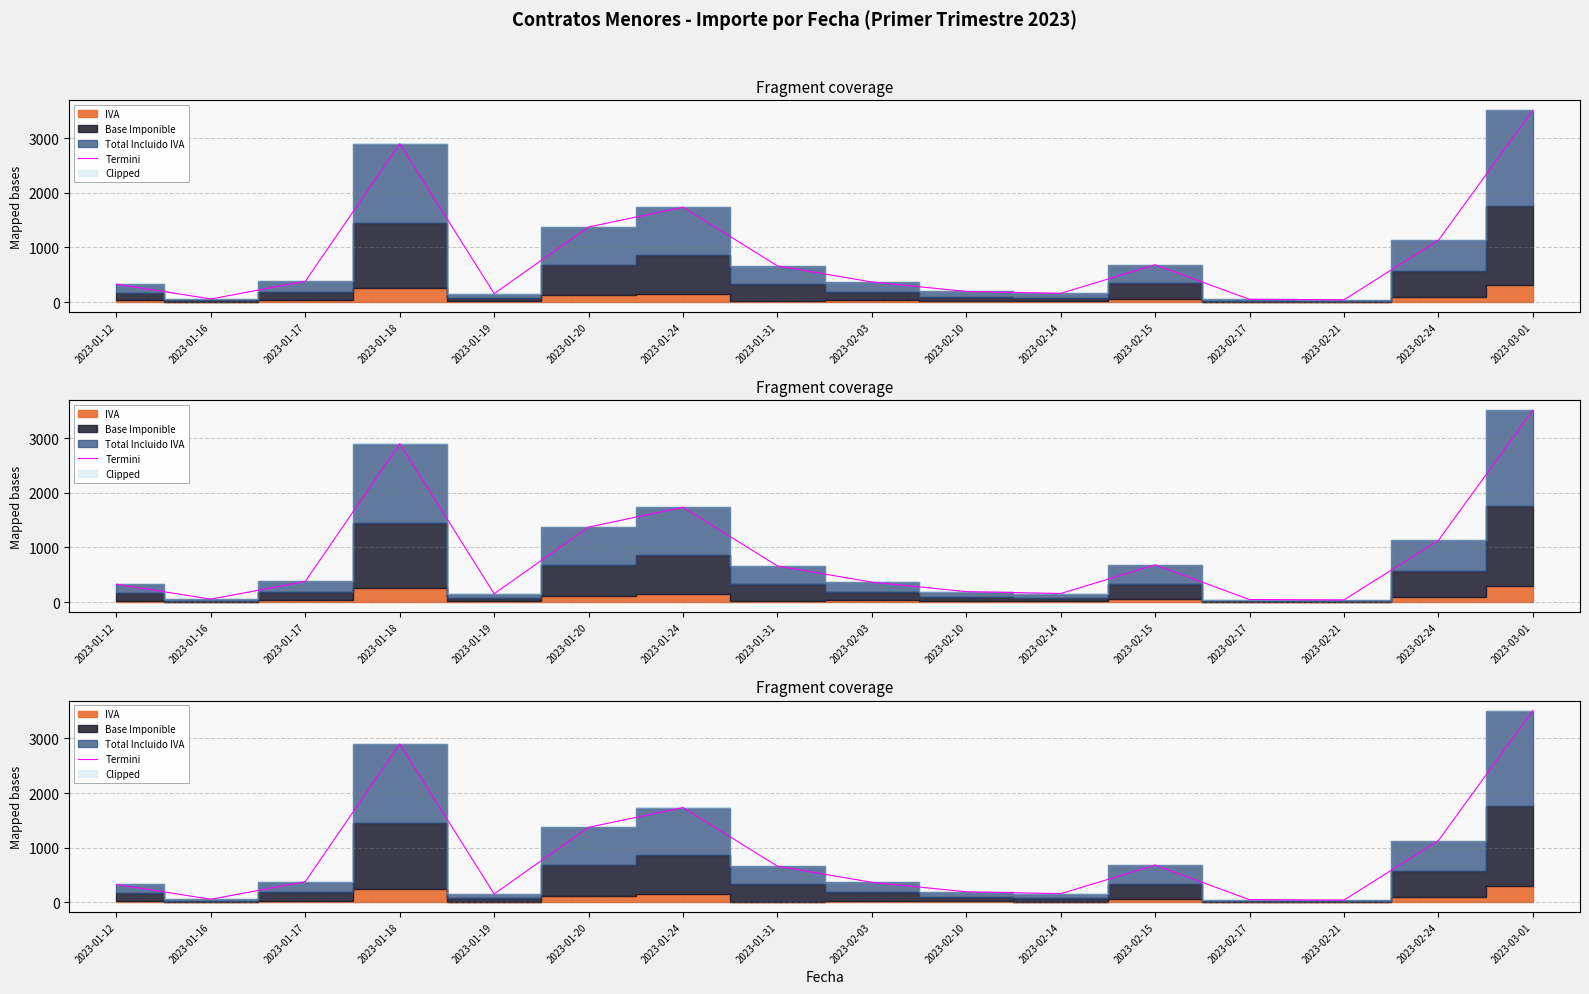

Rank the categories by value from lowest to highest.

2023-02-21, 2023-02-17, 2023-01-16, 2023-01-19, 2023-02-14, 2023-02-10, 2023-01-12, 2023-02-03, 2023-01-17, 2023-01-31, 2023-02-15, 2023-02-24, 2023-01-20, 2023-01-24, 2023-01-18, 2023-03-01